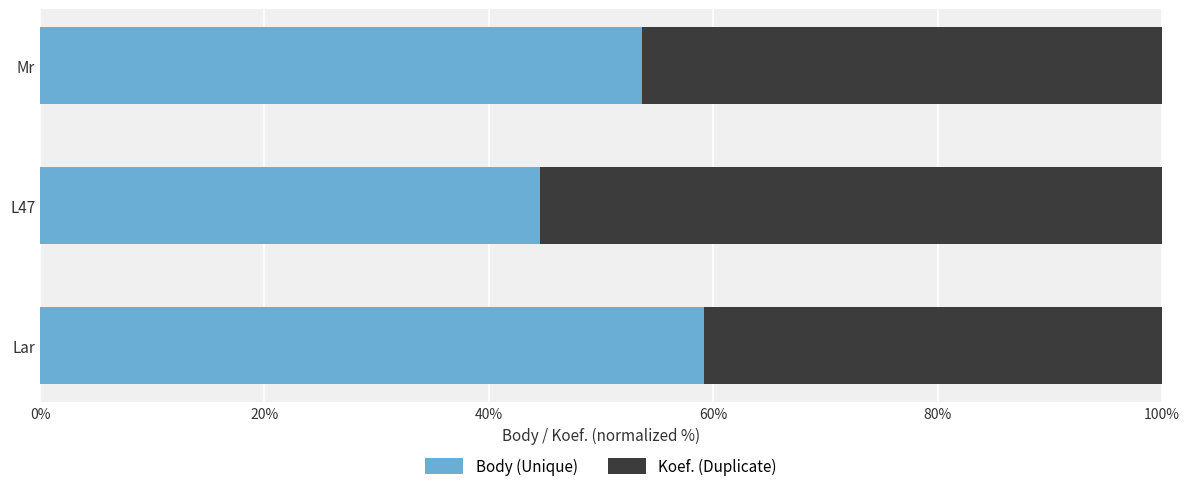

The value of Body (Unique) at Lar is 59.2. True or false?

True